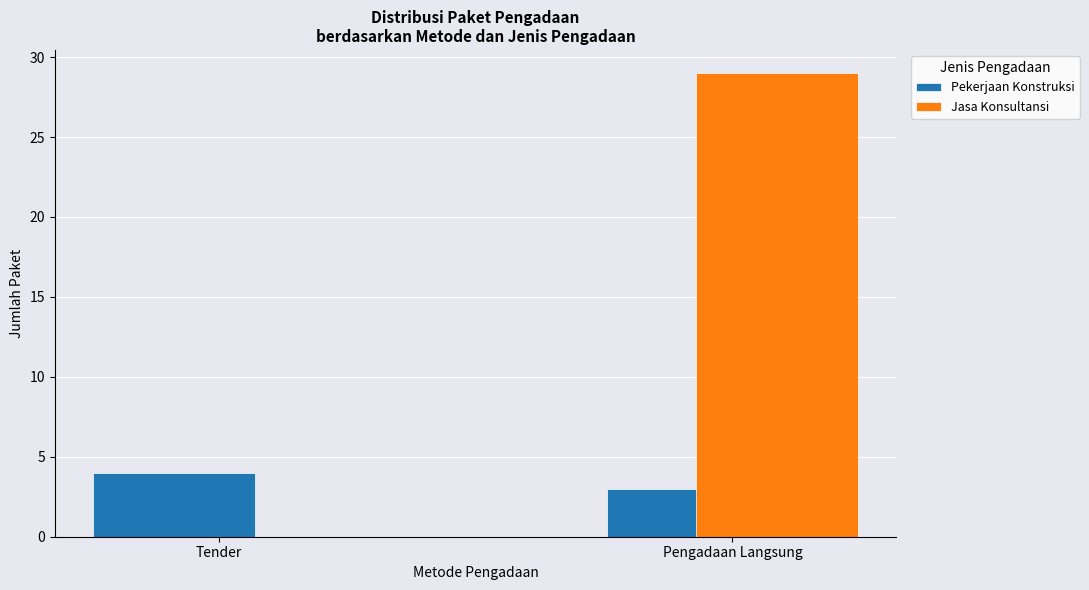

What is the maximum value shown in the chart?

29